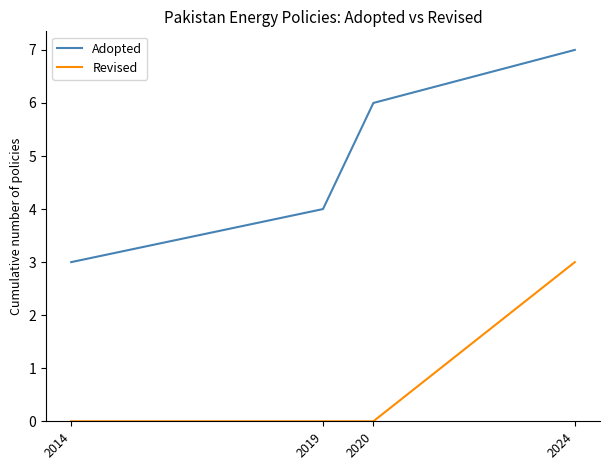

Count the Adopted values in the range 4 to 7.

3